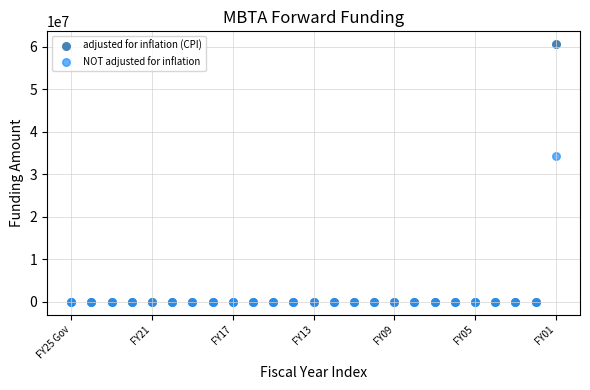

Which series reaches the maximum Y coordinate?

adjusted for inflation (CPI)